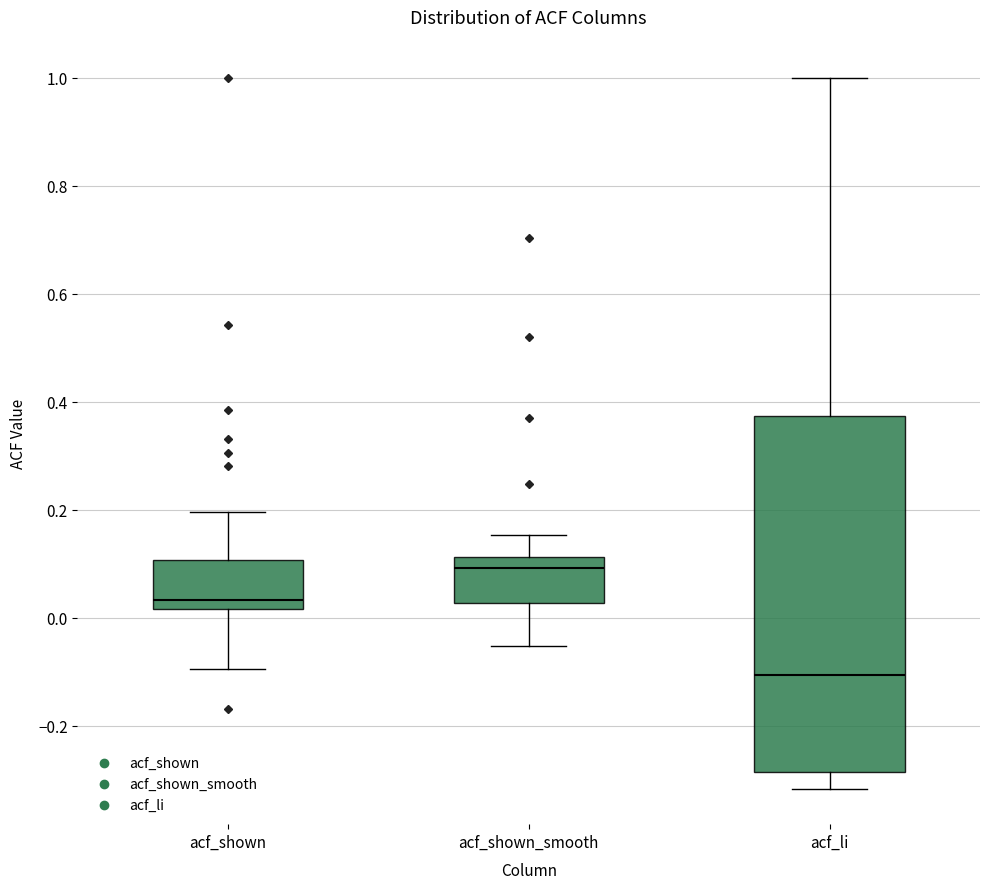

Which box has the lowest median line?

acf_li